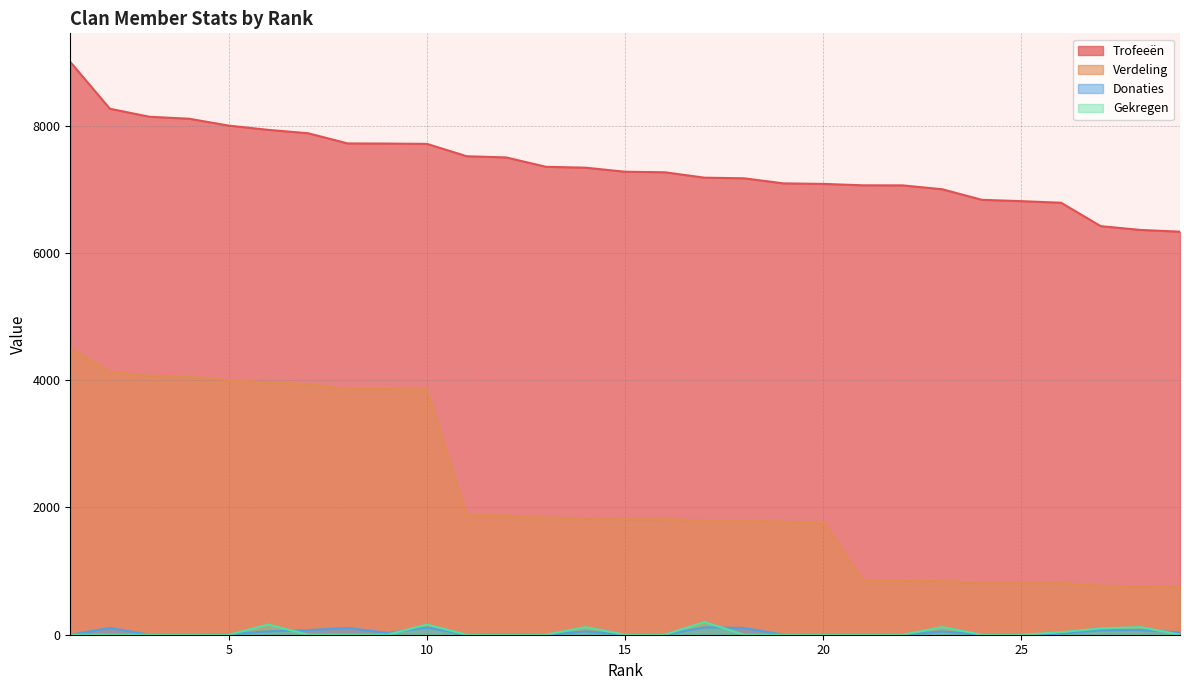

True or false: Gekregen and Verdeling intersect in this chart.

False